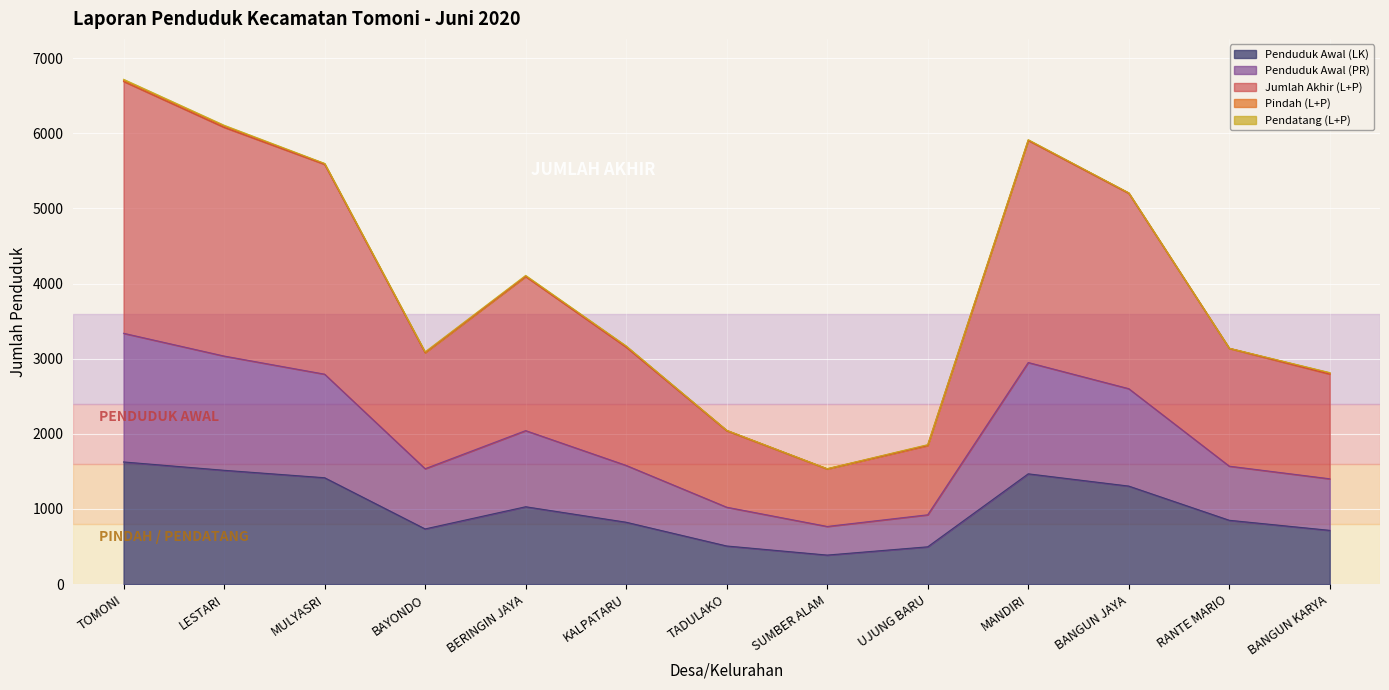

At which category does the chart reach its minimum across all series?

SUMBER ALAM